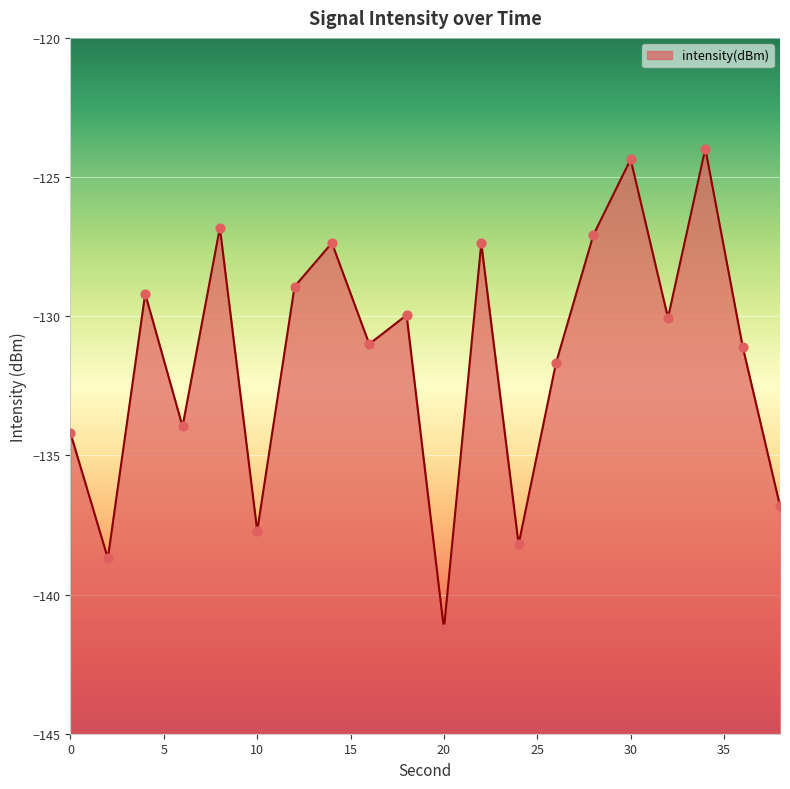

Which has a higher value, 18 or 2?

18